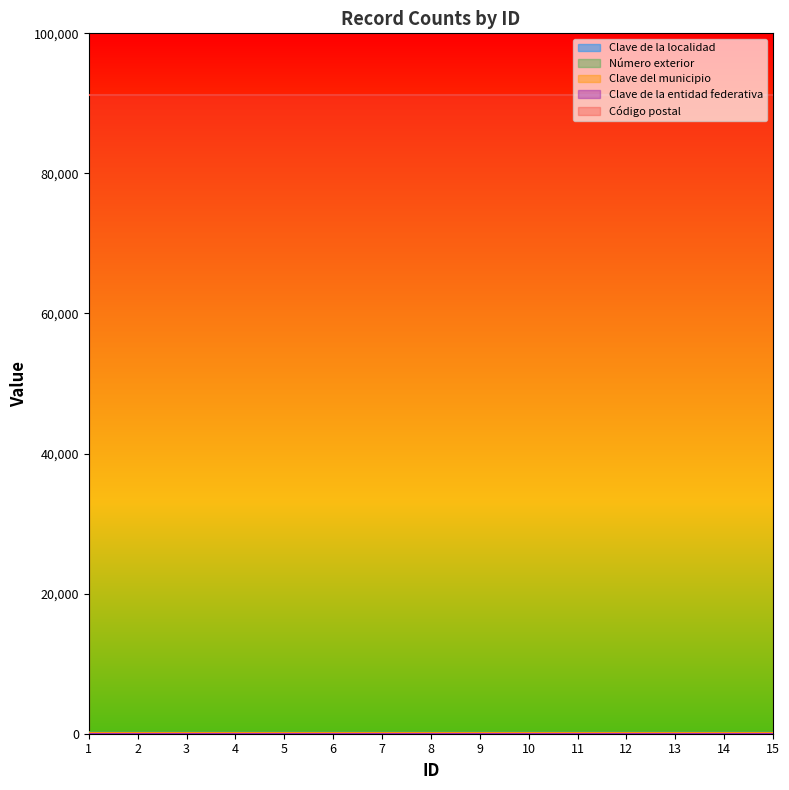

What is the greatest value displayed?

91170